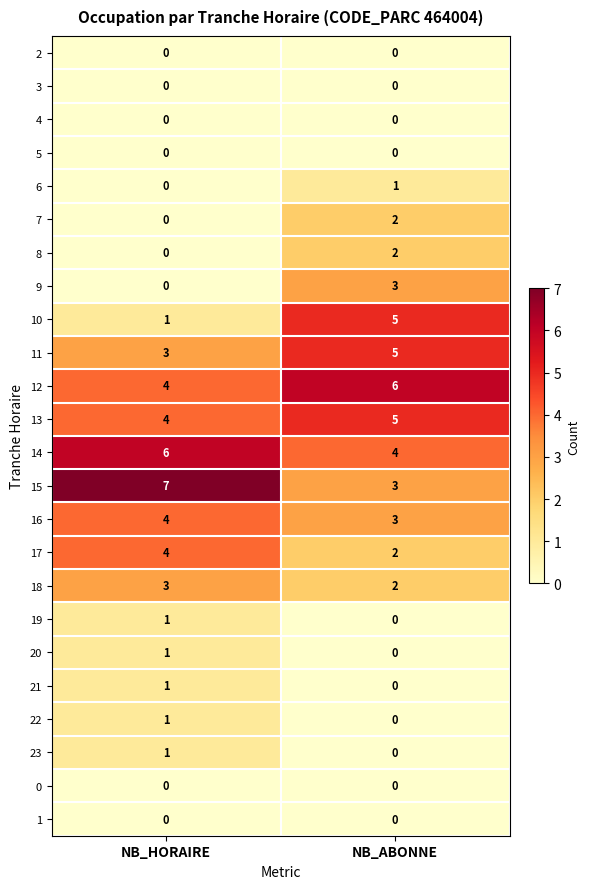

At how many categories does at least one series exceed 4?

2